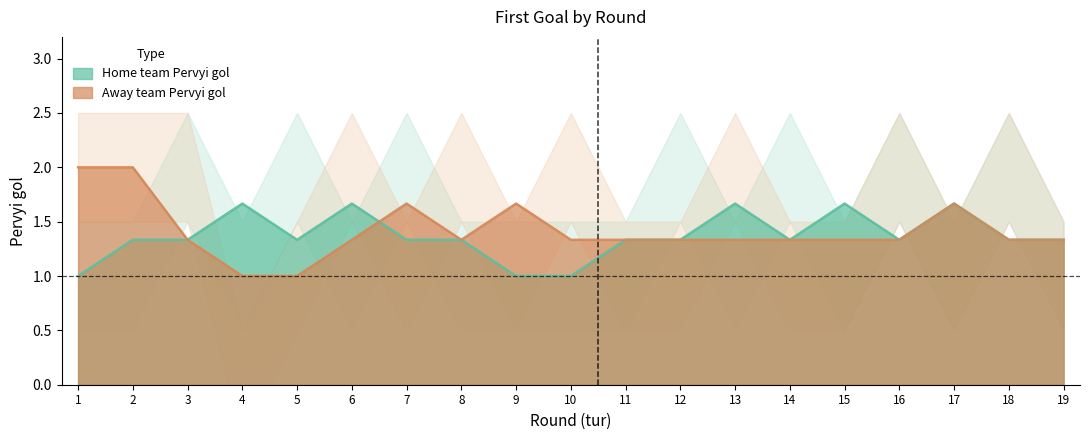

Which category has the highest value across all series?

3